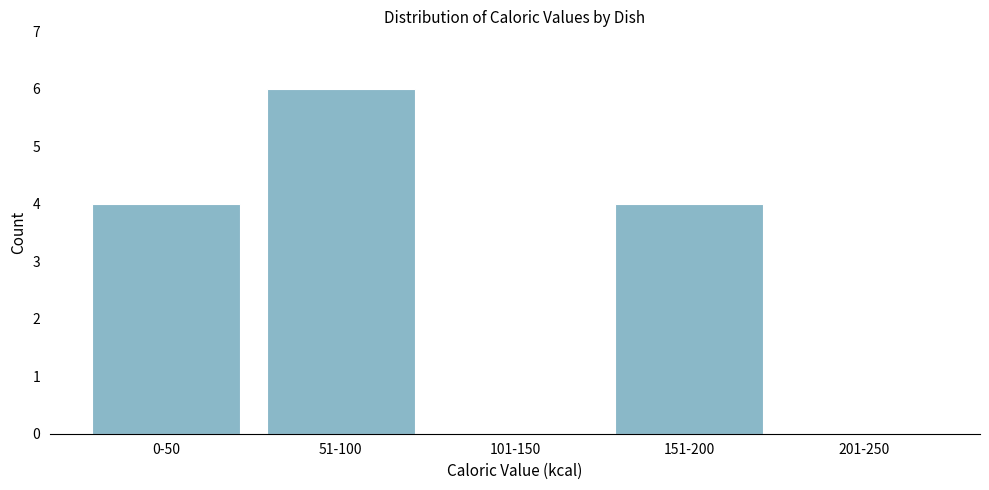

The chart shows a value of 2 at 51-100. True or false?

False